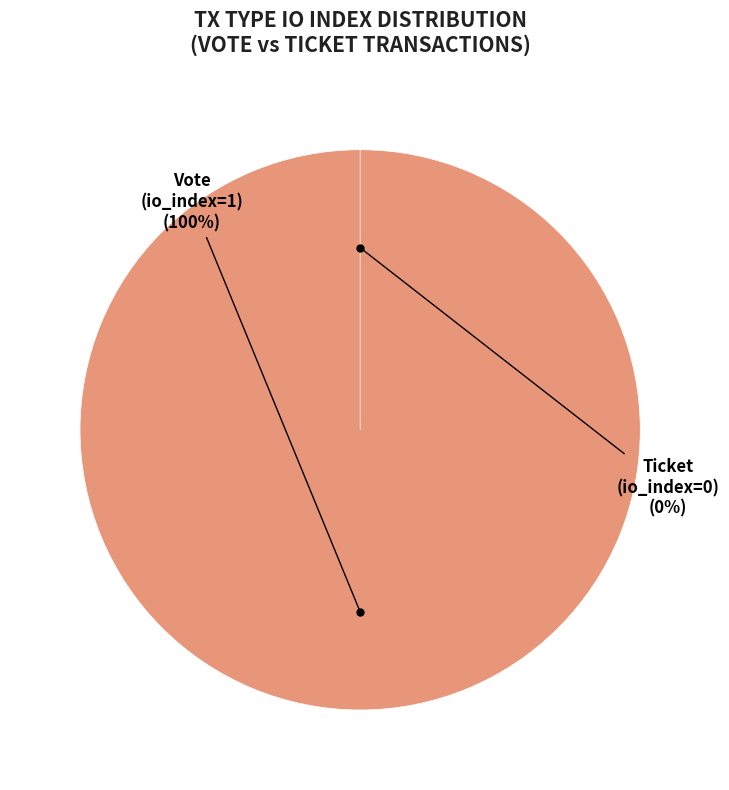

How many segments does this pie chart have?

2